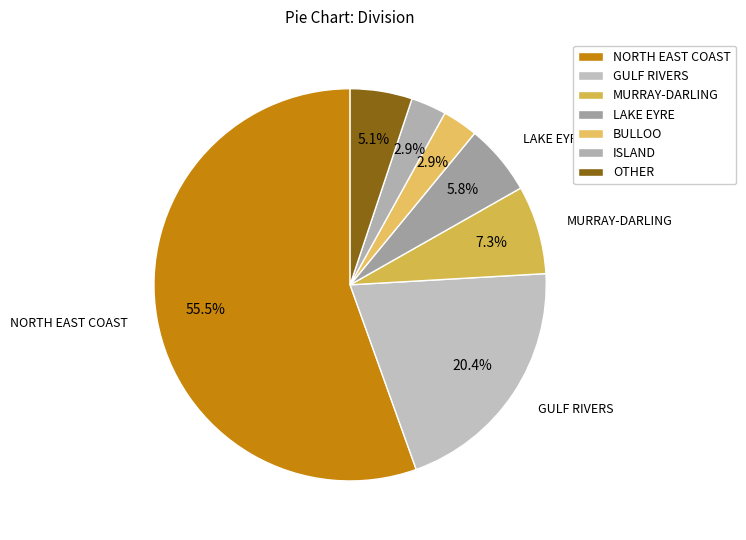

How many segments does this pie chart have?

7